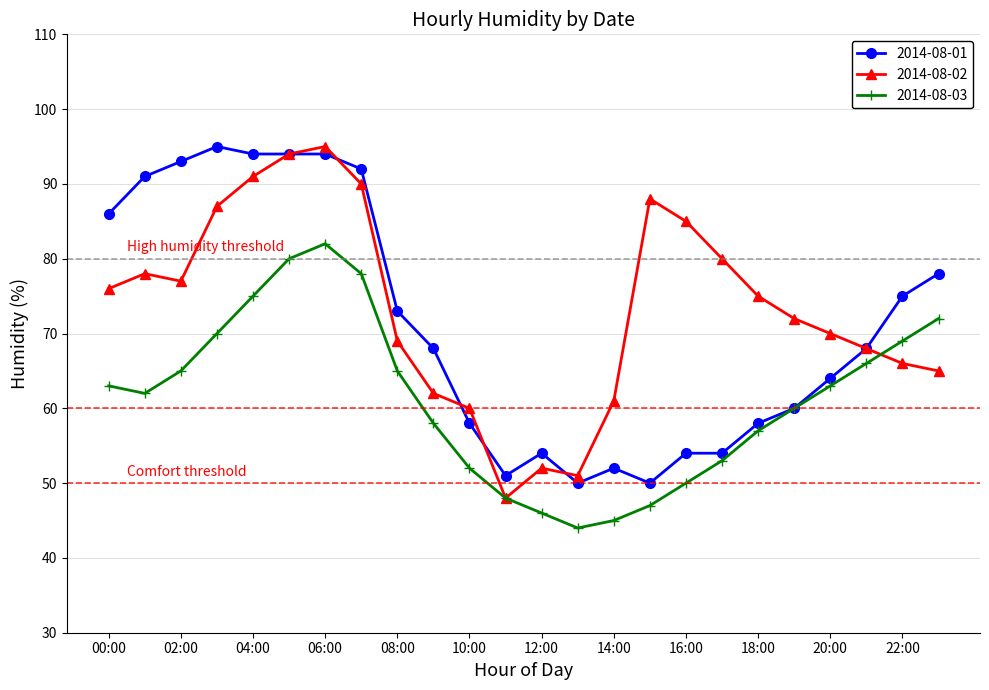

At how many categories does at least one series exceed 56?

21